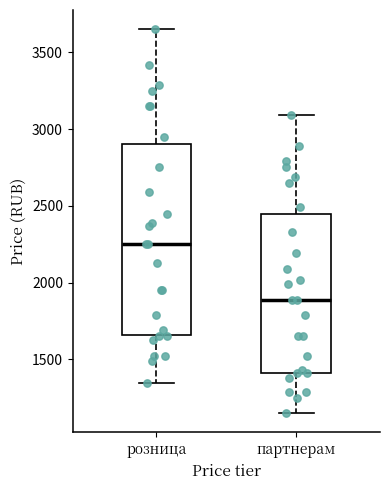

Which box is the tallest, from its lower edge to its upper edge?

розница